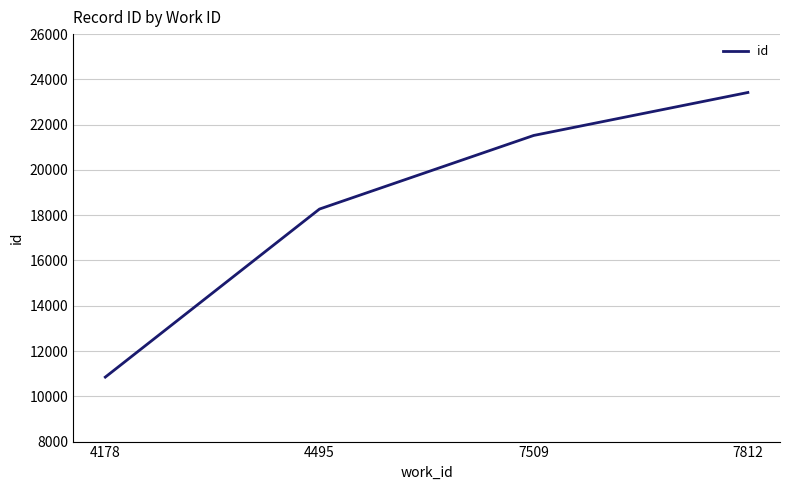

What is the sum of the values at 4178 and 7812?

34269